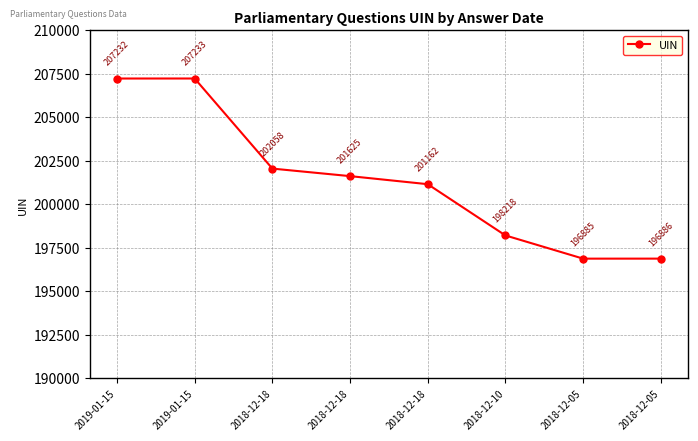

True or false: the data has more than 2 interior local peaks.

False